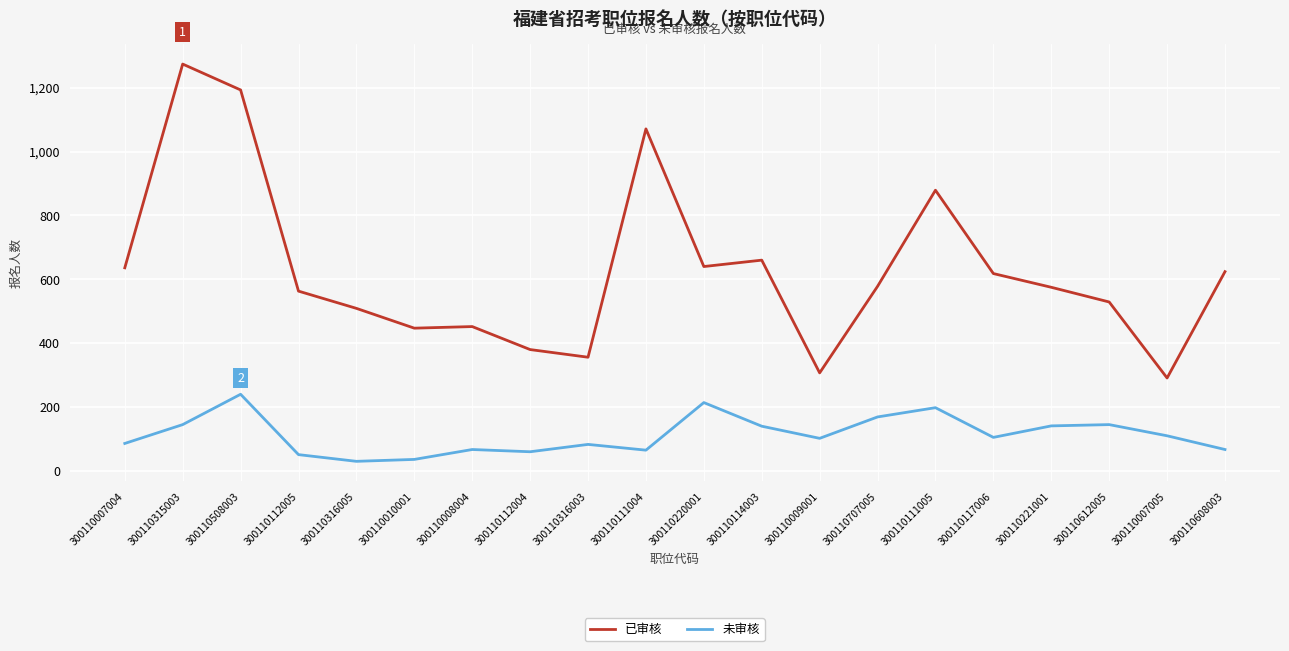

Where does the 未审核 series first go above 105?

300110315003